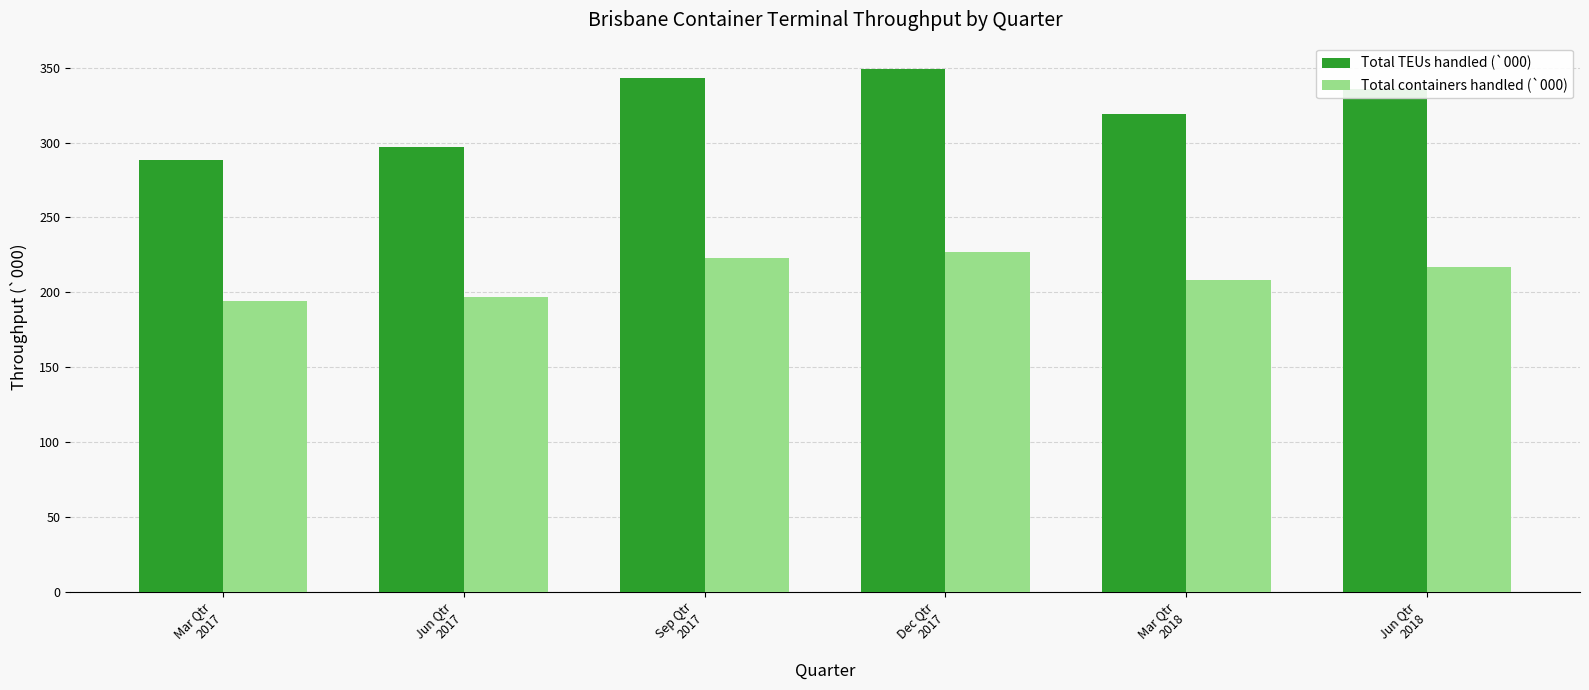

At which label does Total TEUs handled (`000) first exceed 335?

Sep Qtr
2017